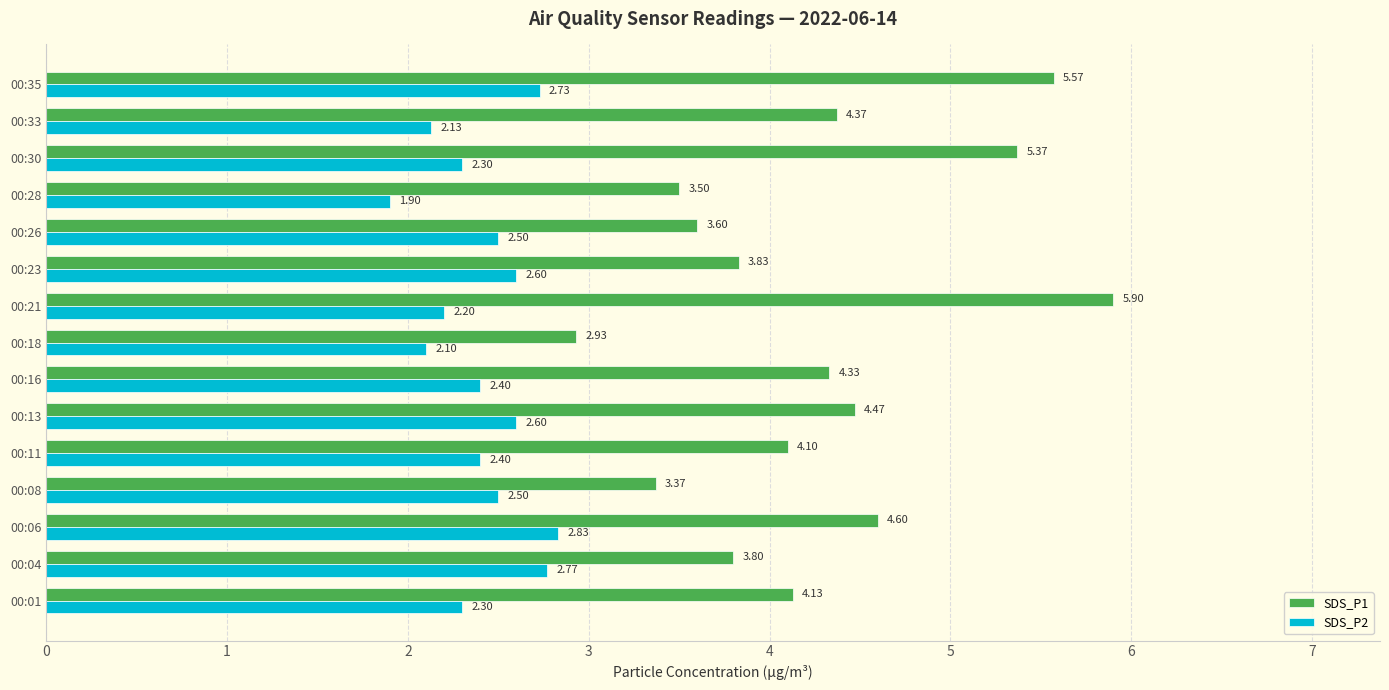

What is the sum of all SDS_P2 values?

36.3